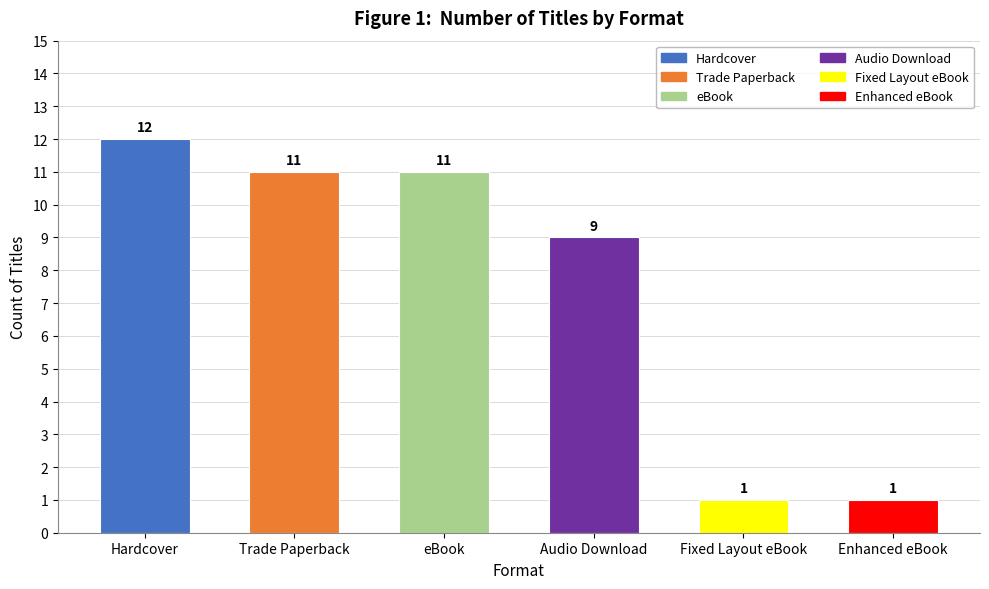

What is the change in value from eBook to Audio Download?

-2